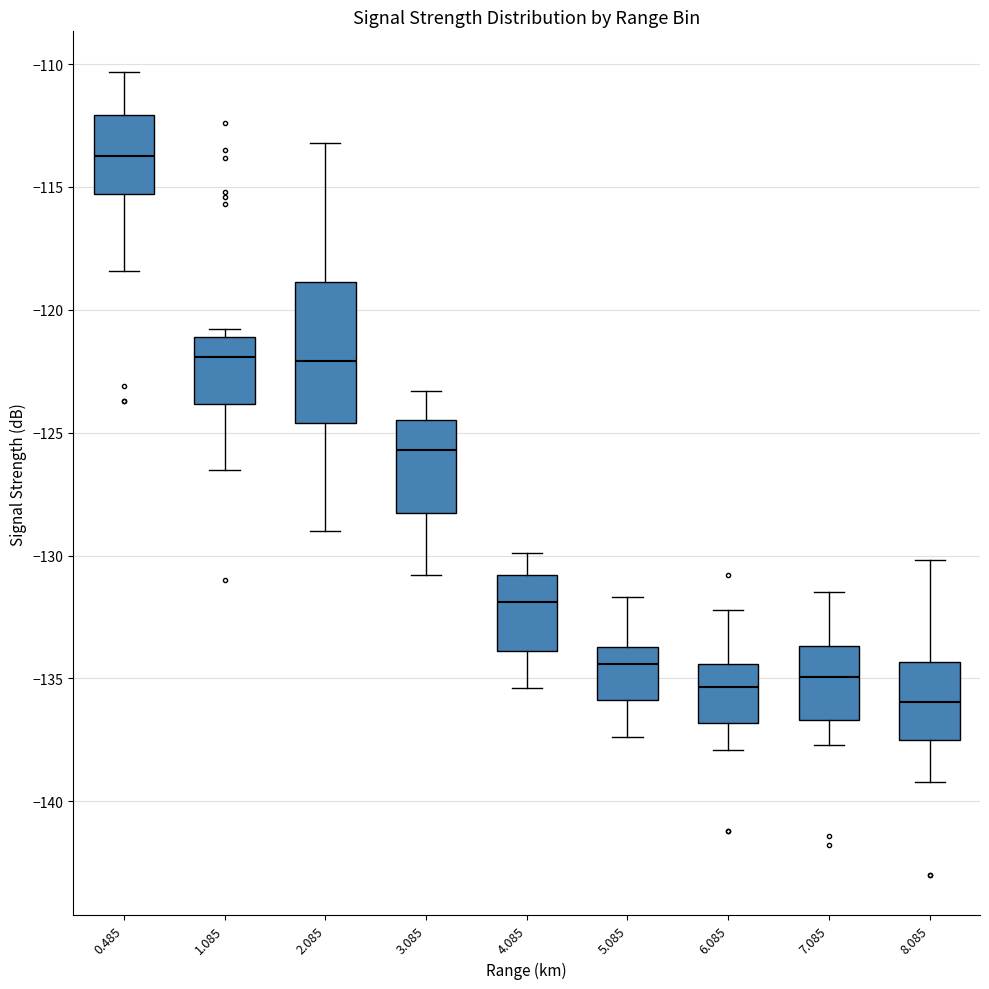

Where does the upper whisker of the box at x = 3.085 end on the y-axis? The values are not printed on the chart, so give them approximately, as read against the axis.

-123.5